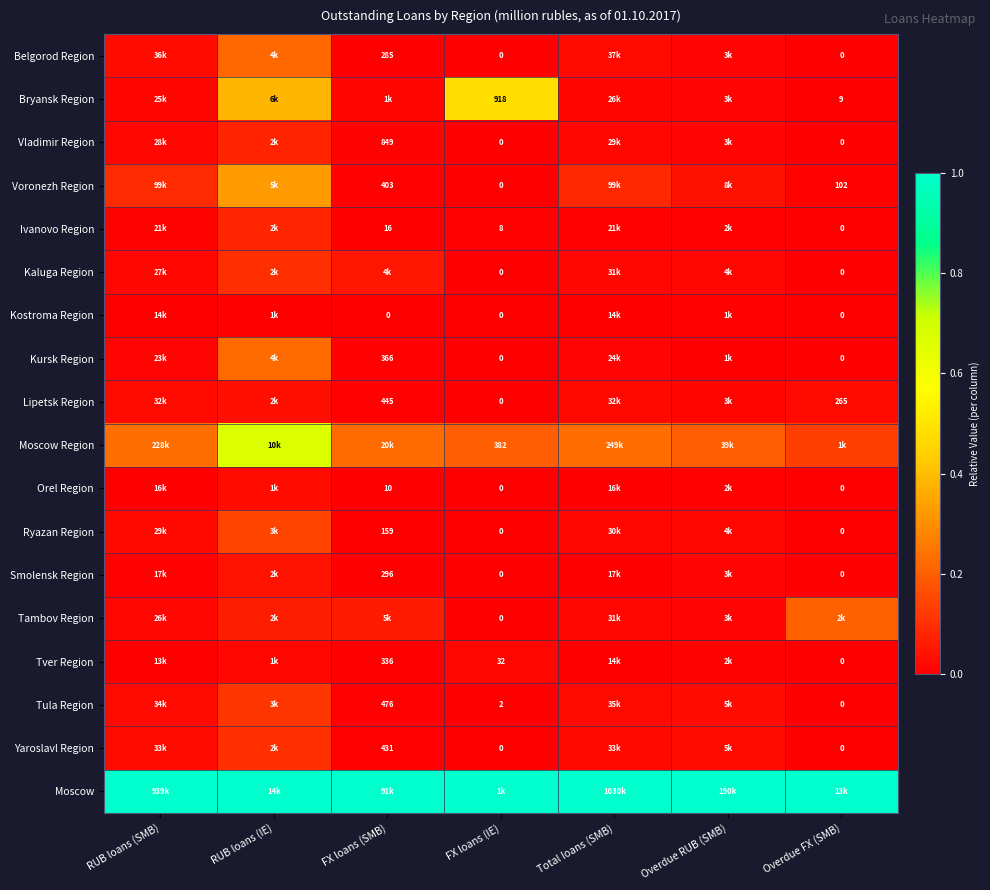

What is the difference between the highest and lowest values at RUB loans (IE)?

1.0